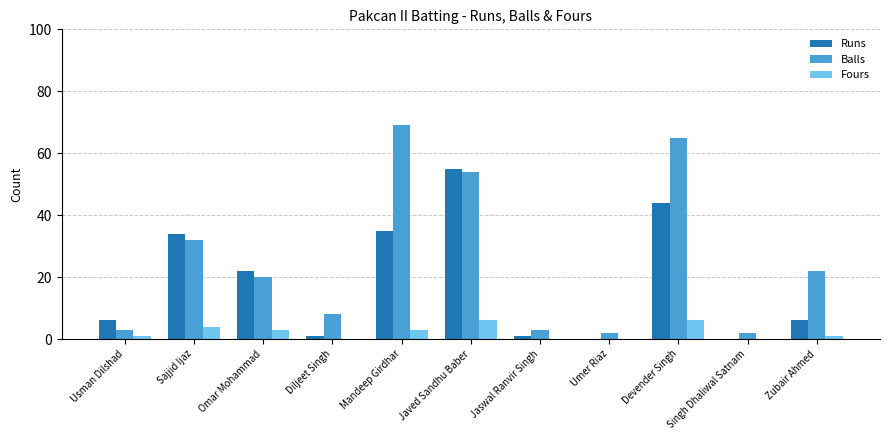

Which series has the largest range (max minus min)?

Balls